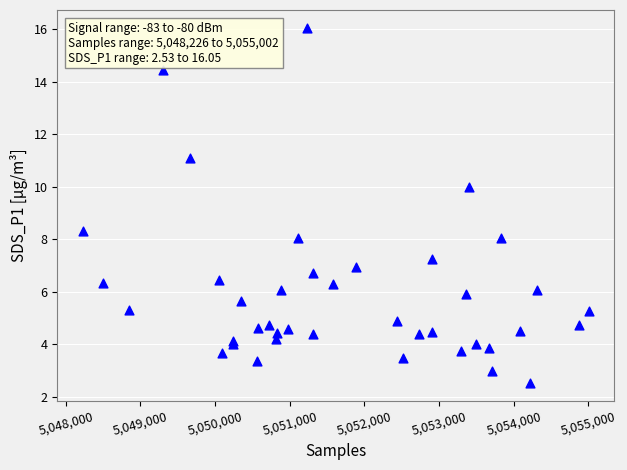

What Y value in the scatter plot is closest to 9?

8.3